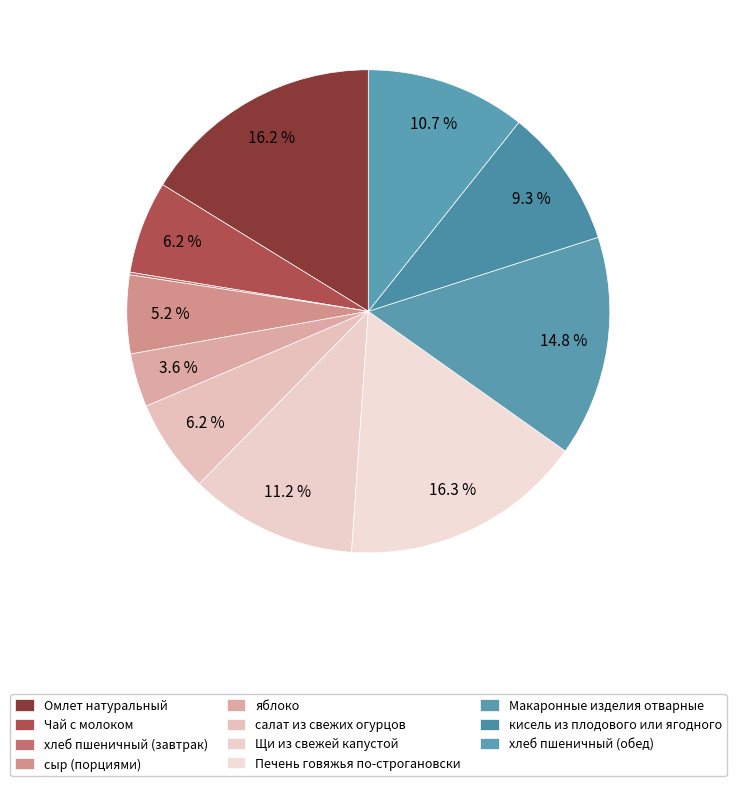

Which category has the smallest portion of the pie?

хлеб пшеничный (завтрак)